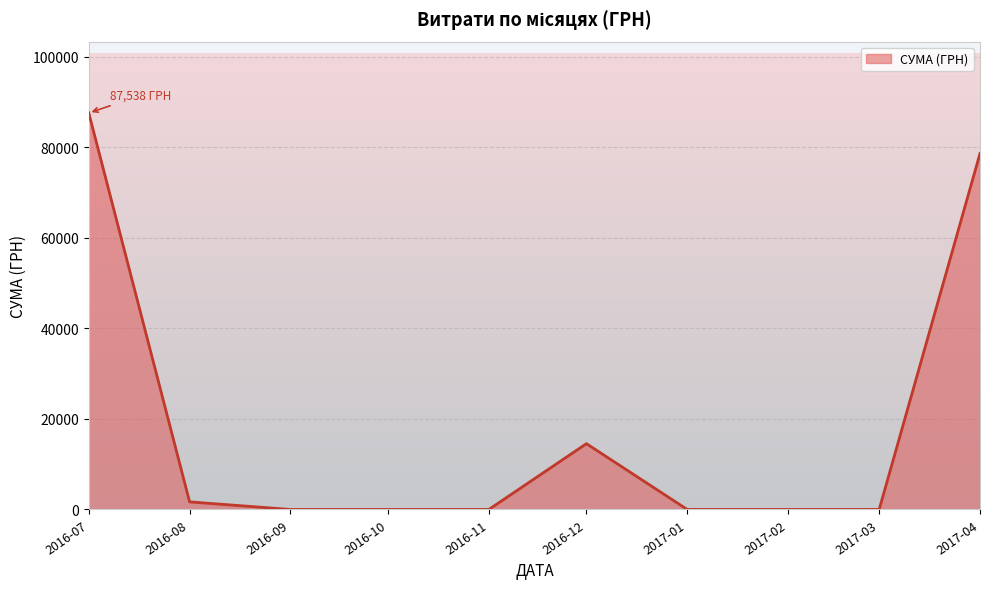

What is the label of the 2nd point from the left?

2016-08